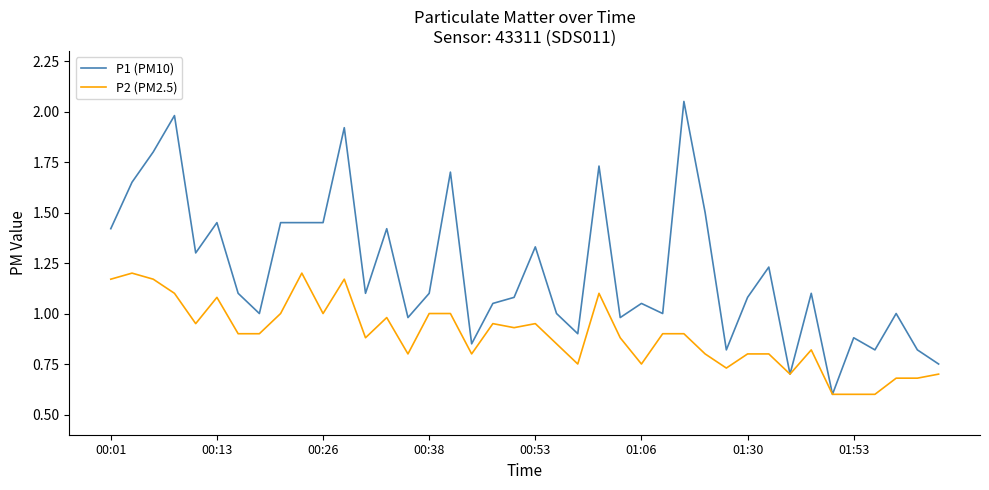

Which series has the largest total across all categories?

P1 (PM10)